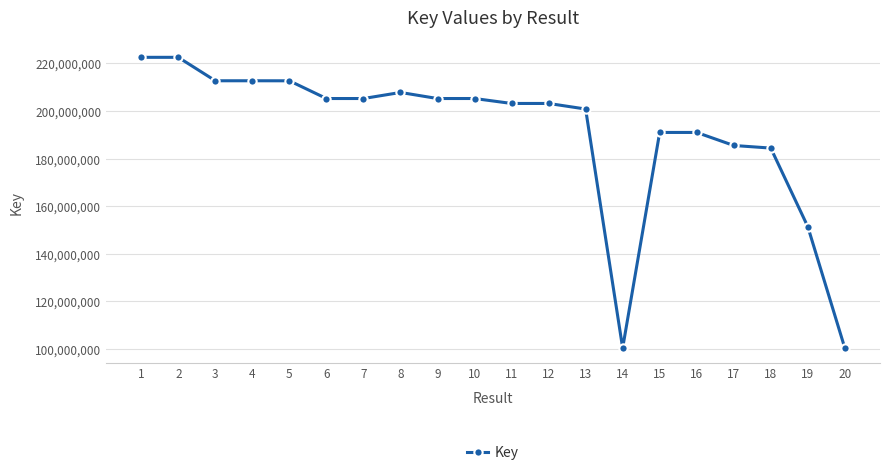

What is the difference between the maximum and second lowest values?

122092133